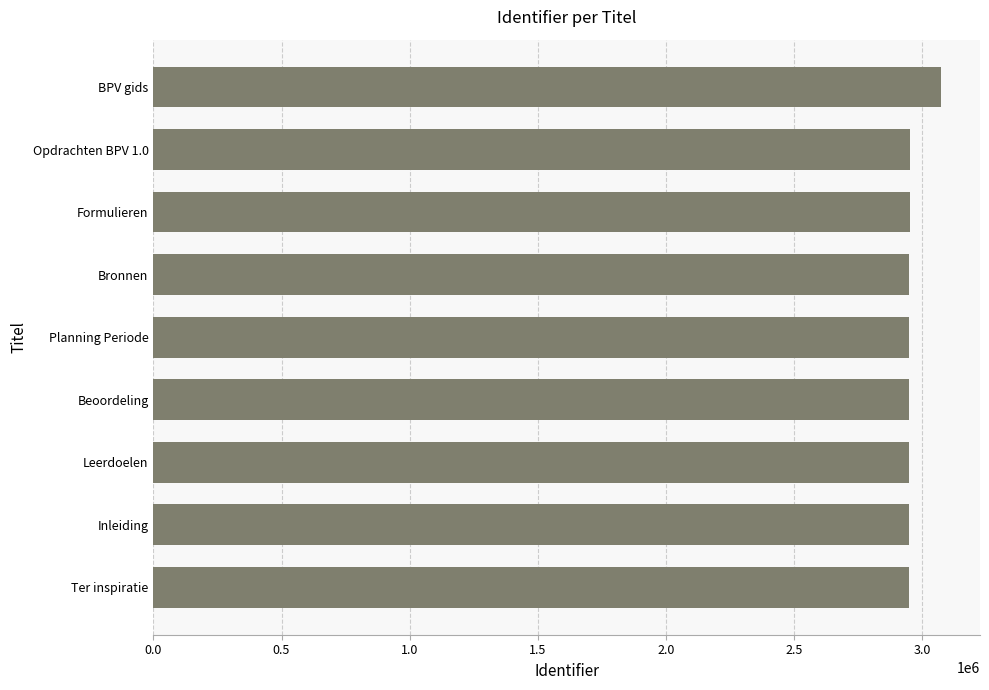

What is the difference between the values at BPV gids and Ter inspiratie?

121588